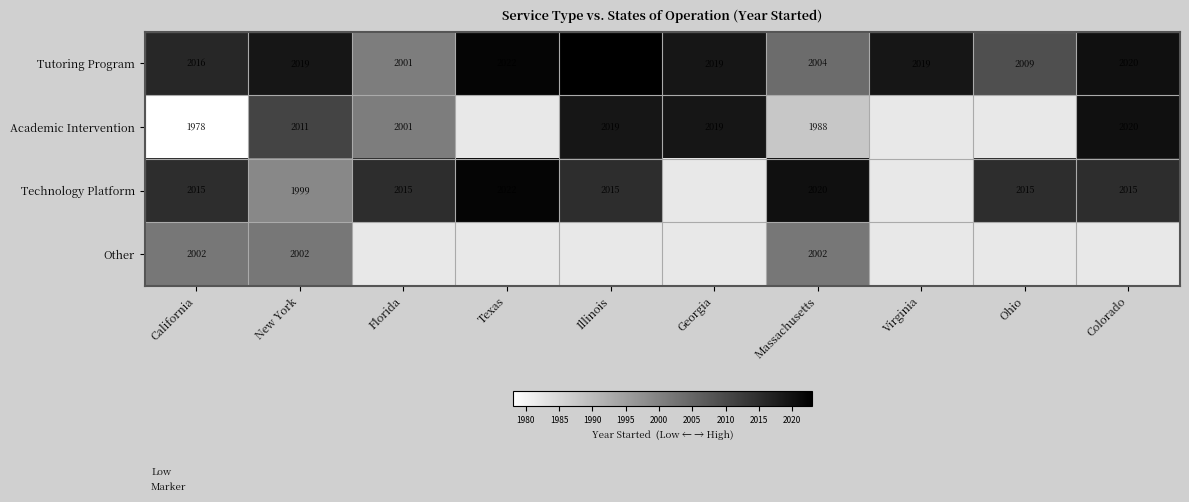

Between Georgia and Florida, which is larger?

Georgia